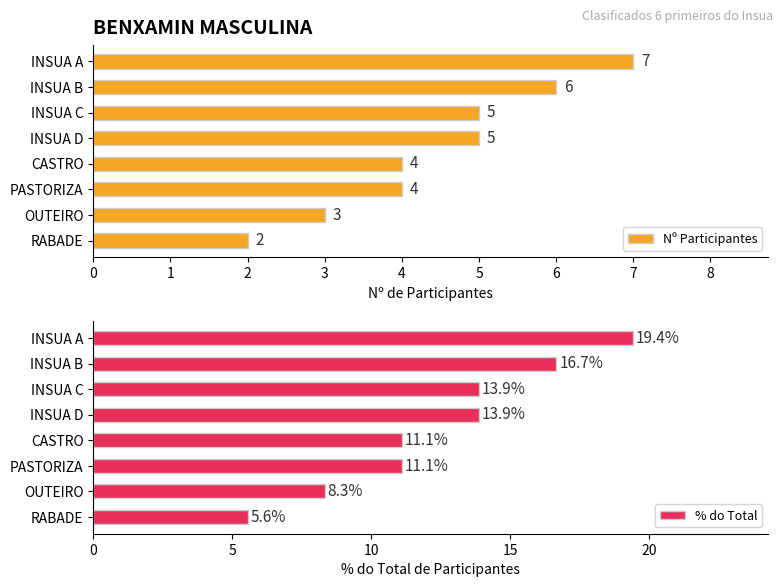

What is the difference between the maximum and second lowest values in the Nº Participantes series?

4